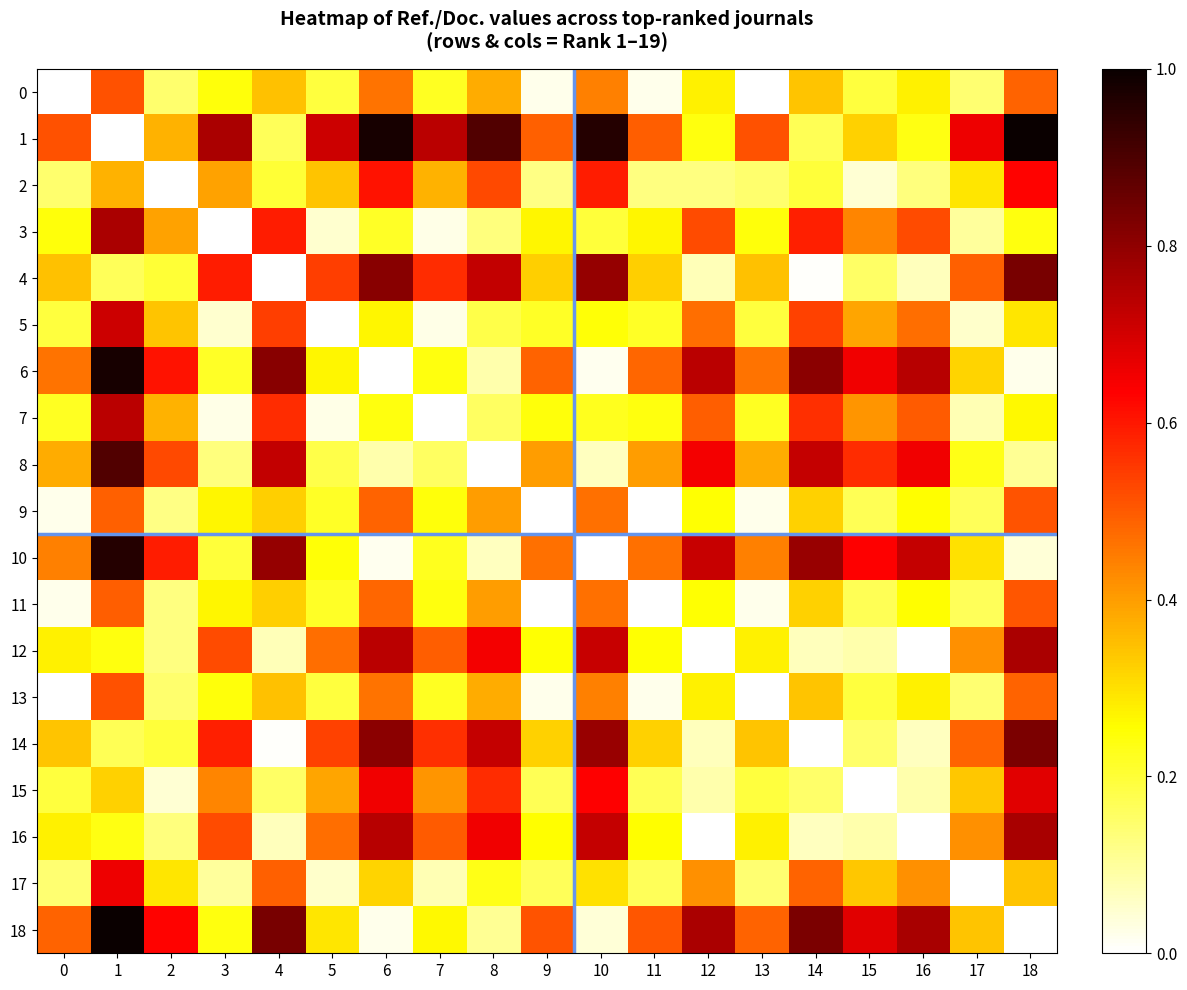

Reading right to left, what are all the values shown in this chart?

0: 18=0.5	17=0.1	16=0.3	15=0.2	14=0.3	13=0.0	12=0.3	11=0.0	10=0.4	9=0.0	8=0.4	7=0.2	6=0.5	5=0.2	4=0.3	3=0.2	2=0.1	1=0.5	0=0.0
1: 18=1.0	17=0.7	16=0.2	15=0.3	14=0.2	13=0.5	12=0.2	11=0.5	10=1.0	9=0.5	8=0.9	7=0.7	6=1.0	5=0.7	4=0.2	3=0.8	2=0.4	1=0.0	0=0.5
2: 18=0.6	17=0.3	16=0.1	15=0.0	14=0.2	13=0.1	12=0.1	11=0.1	10=0.6	9=0.1	8=0.5	7=0.4	6=0.6	5=0.3	4=0.2	3=0.4	2=0.0	1=0.4	0=0.1
3: 18=0.2	17=0.1	16=0.5	15=0.4	14=0.6	13=0.2	12=0.5	11=0.3	10=0.2	9=0.3	8=0.1	7=0.0	6=0.2	5=0.1	4=0.6	3=0.0	2=0.4	1=0.8	0=0.2
4: 18=0.8	17=0.5	16=0.1	15=0.2	14=0.0	13=0.3	12=0.1	11=0.3	10=0.8	9=0.3	8=0.7	7=0.6	6=0.8	5=0.5	4=0.0	3=0.6	2=0.2	1=0.2	0=0.3
5: 18=0.3	17=0.1	16=0.5	15=0.4	14=0.5	13=0.2	12=0.5	11=0.2	10=0.2	9=0.2	8=0.2	7=0.0	6=0.3	5=0.0	4=0.5	3=0.1	2=0.3	1=0.7	0=0.2
6: 18=0.0	17=0.3	16=0.7	15=0.7	14=0.8	13=0.5	12=0.7	11=0.5	10=0.0	9=0.5	8=0.1	7=0.2	6=0.0	5=0.3	4=0.8	3=0.2	2=0.6	1=1.0	0=0.5
7: 18=0.3	17=0.1	16=0.5	15=0.4	14=0.6	13=0.2	12=0.5	11=0.2	10=0.2	9=0.2	8=0.2	7=0.0	6=0.2	5=0.0	4=0.6	3=0.0	2=0.4	1=0.7	0=0.2
8: 18=0.1	17=0.2	16=0.7	15=0.6	14=0.7	13=0.4	12=0.7	11=0.4	10=0.1	9=0.4	8=0.0	7=0.2	6=0.1	5=0.2	4=0.7	3=0.1	2=0.5	1=0.9	0=0.4
9: 18=0.5	17=0.2	16=0.3	15=0.2	14=0.3	13=0.0	12=0.3	11=0.0	10=0.5	9=0.0	8=0.4	7=0.2	6=0.5	5=0.2	4=0.3	3=0.3	2=0.1	1=0.5	0=0.0
10: 18=0.0	17=0.3	16=0.7	15=0.6	14=0.8	13=0.4	12=0.7	11=0.5	10=0.0	9=0.5	8=0.1	7=0.2	6=0.0	5=0.2	4=0.8	3=0.2	2=0.6	1=1.0	0=0.4
11: 18=0.5	17=0.2	16=0.3	15=0.2	14=0.3	13=0.0	12=0.3	11=0.0	10=0.5	9=0.0	8=0.4	7=0.2	6=0.5	5=0.2	4=0.3	3=0.3	2=0.1	1=0.5	0=0.0
12: 18=0.8	17=0.4	16=0.0	15=0.1	14=0.1	13=0.3	12=0.0	11=0.3	10=0.7	9=0.3	8=0.7	7=0.5	6=0.7	5=0.5	4=0.1	3=0.5	2=0.1	1=0.2	0=0.3
13: 18=0.5	17=0.1	16=0.3	15=0.2	14=0.3	13=0.0	12=0.3	11=0.0	10=0.4	9=0.0	8=0.4	7=0.2	6=0.5	5=0.2	4=0.3	3=0.2	2=0.1	1=0.5	0=0.0
14: 18=0.8	17=0.5	16=0.1	15=0.2	14=0.0	13=0.3	12=0.1	11=0.3	10=0.8	9=0.3	8=0.7	7=0.6	6=0.8	5=0.5	4=0.0	3=0.6	2=0.2	1=0.2	0=0.3
15: 18=0.7	17=0.3	16=0.1	15=0.0	14=0.2	13=0.2	12=0.1	11=0.2	10=0.6	9=0.2	8=0.6	7=0.4	6=0.7	5=0.4	4=0.2	3=0.4	2=0.0	1=0.3	0=0.2
16: 18=0.8	17=0.4	16=0.0	15=0.1	14=0.1	13=0.3	12=0.0	11=0.3	10=0.7	9=0.3	8=0.7	7=0.5	6=0.7	5=0.5	4=0.1	3=0.5	2=0.1	1=0.2	0=0.3
17: 18=0.3	17=0.0	16=0.4	15=0.3	14=0.5	13=0.1	12=0.4	11=0.2	10=0.3	9=0.2	8=0.2	7=0.1	6=0.3	5=0.1	4=0.5	3=0.1	2=0.3	1=0.7	0=0.1
18: 18=0.0	17=0.3	16=0.8	15=0.7	14=0.8	13=0.5	12=0.8	11=0.5	10=0.0	9=0.5	8=0.1	7=0.3	6=0.0	5=0.3	4=0.8	3=0.2	2=0.6	1=1.0	0=0.5